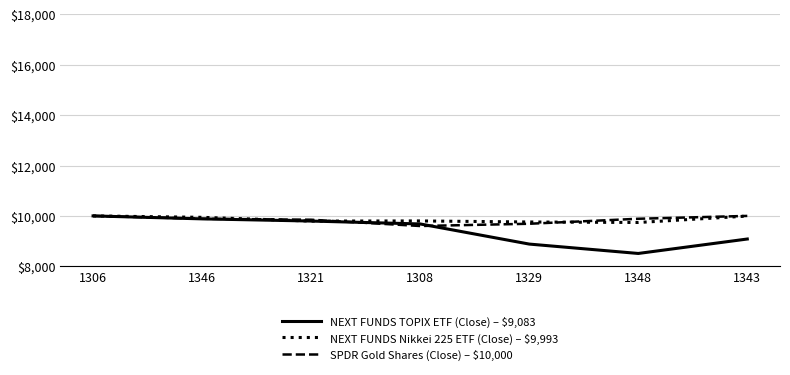

In NEXT FUNDS TOPIX ETF (Close) – $9,083, how many points are lower than both neighbors (excluding endpoints)?

1